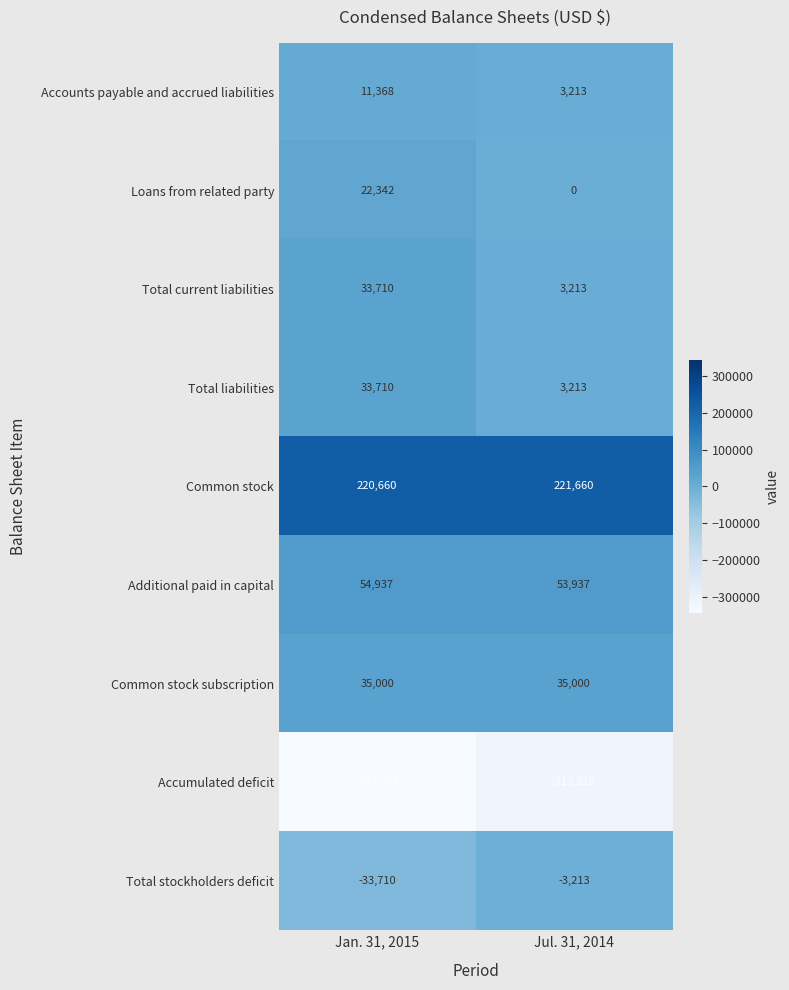

What is the total value across all series at Jul. 31, 2014?

3213